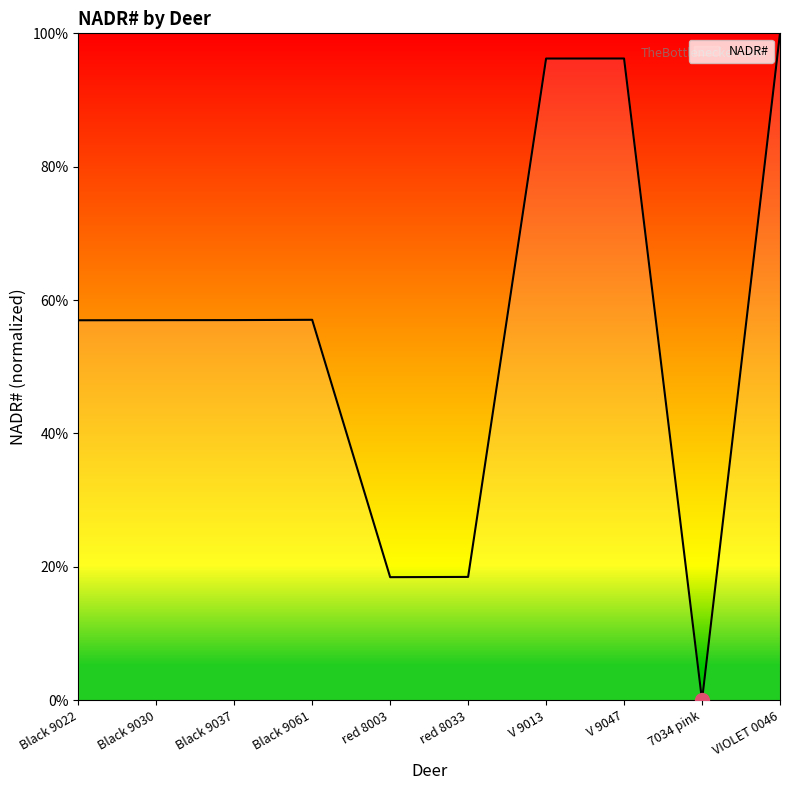

Is it true that the value at V 9047 is 39.3?

False